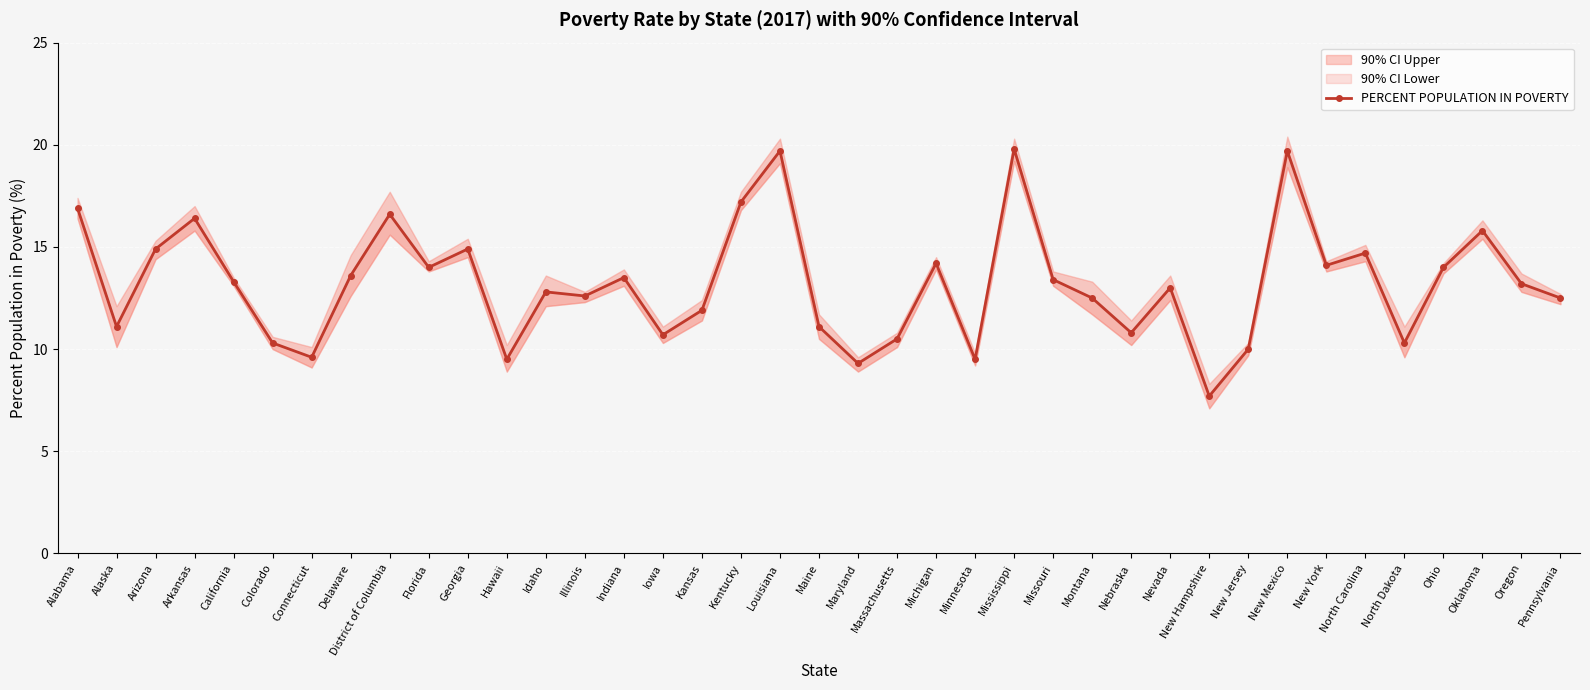

The chart shows a value of 13.3 at California. True or false?

True